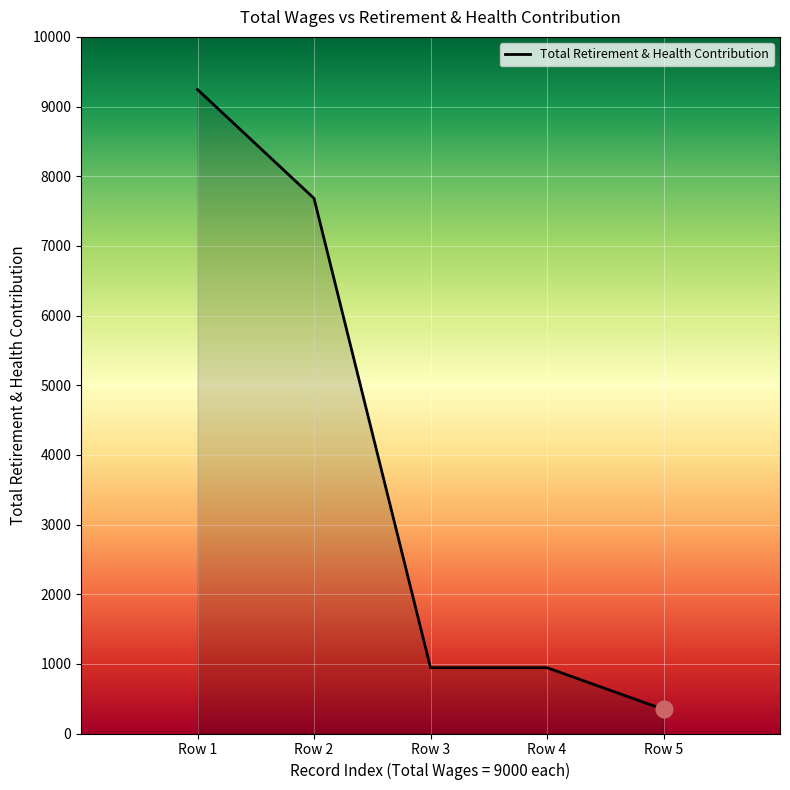

What is the change in value from Row 1 to Row 2?

-1562